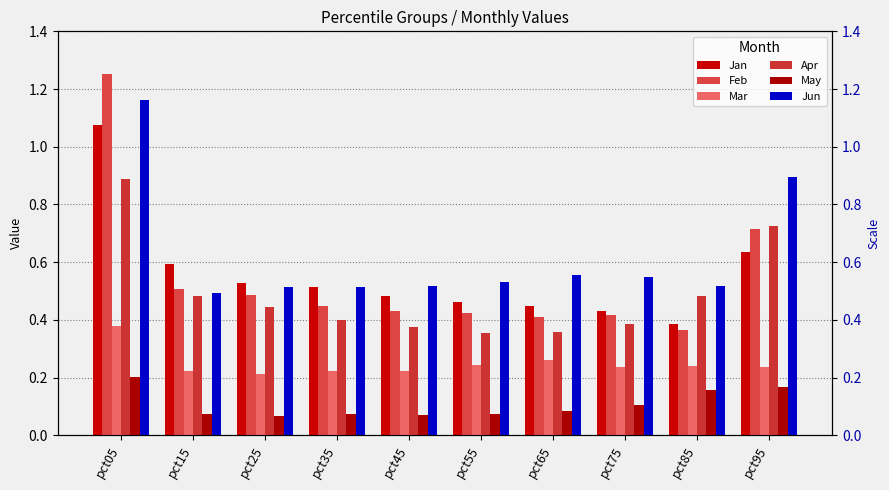

What is the sum of all Jun values?

6.2